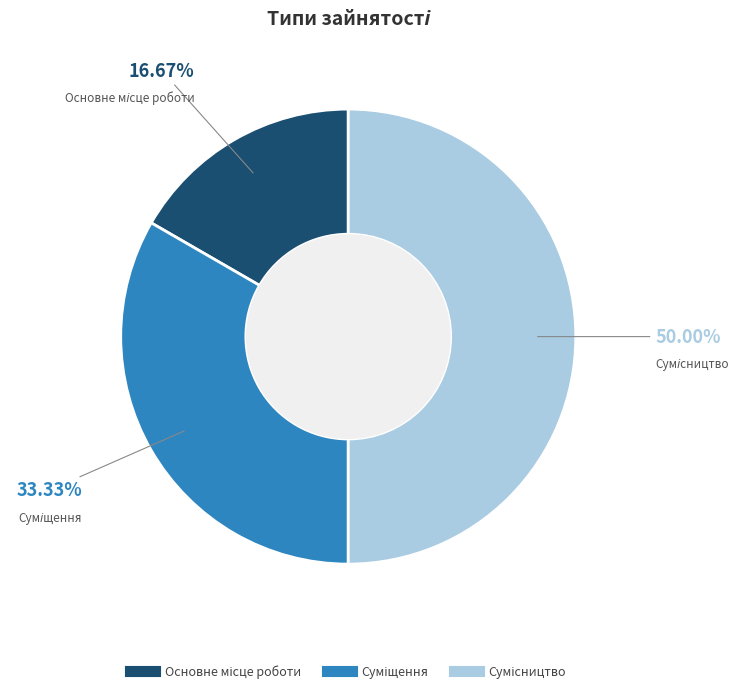

Count the number of slices in the pie.

3